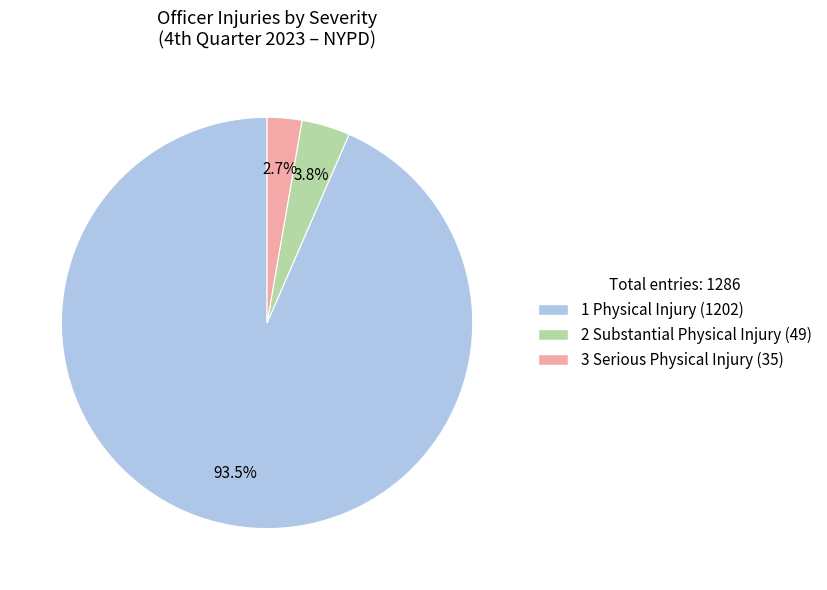

To the nearest percent, what percentage of the pie is 2 Substantial Physical Injury?

4%